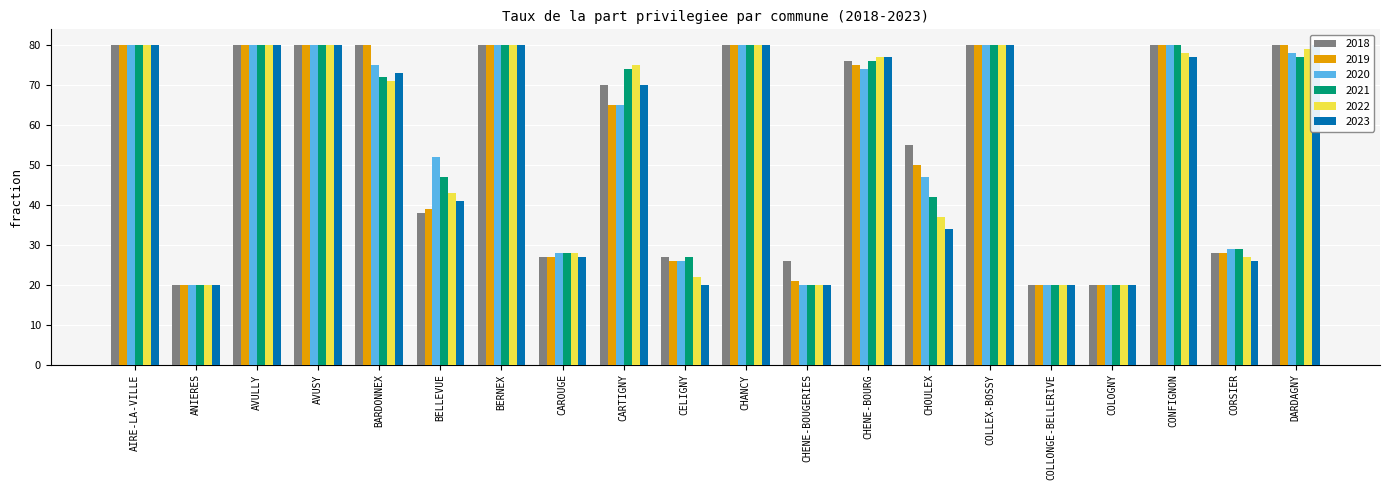

Which series has the largest total across all categories?

2018